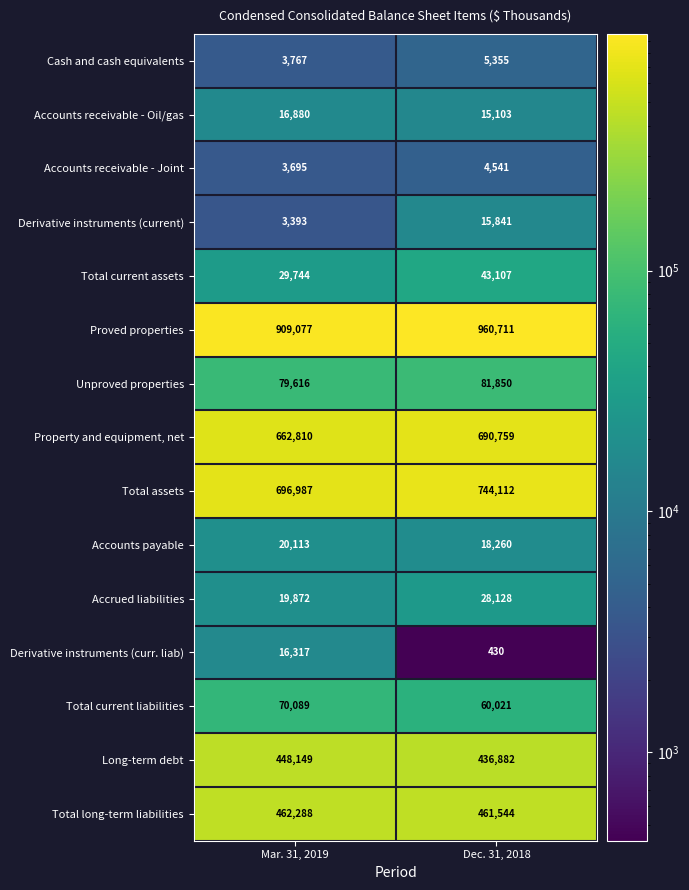

Is it true that Unproved properties equals 81850 at Dec. 31, 2018?

True